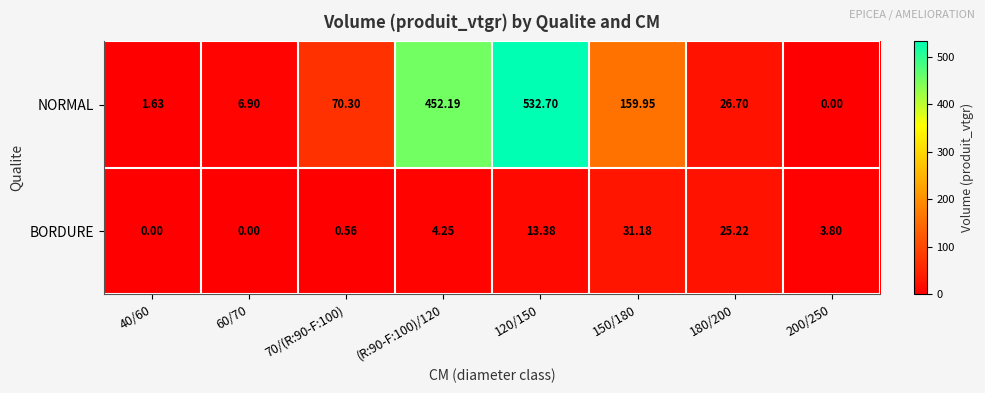

Which series changed the most between 40/60 and 200/250?

BORDURE